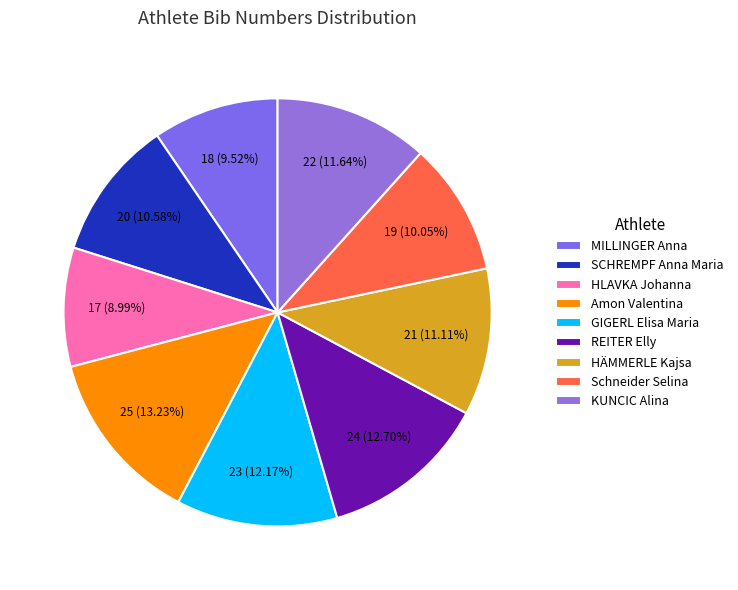

Rank the categories by value from lowest to highest.

HLAVKA Johanna, MILLINGER Anna, Schneider Selina, SCHREMPF Anna Maria, HÄMMERLE Kajsa, KUNCIC Alina, GIGERL Elisa Maria, REITER Elly, Amon Valentina